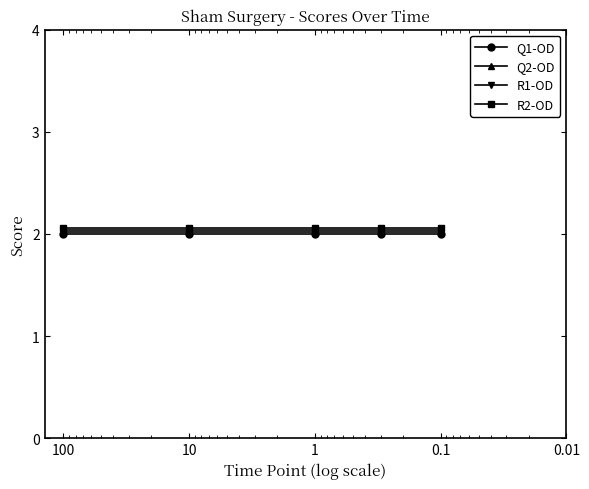

True or false: R2-OD has more than 2 points higher than both neighbors.

False